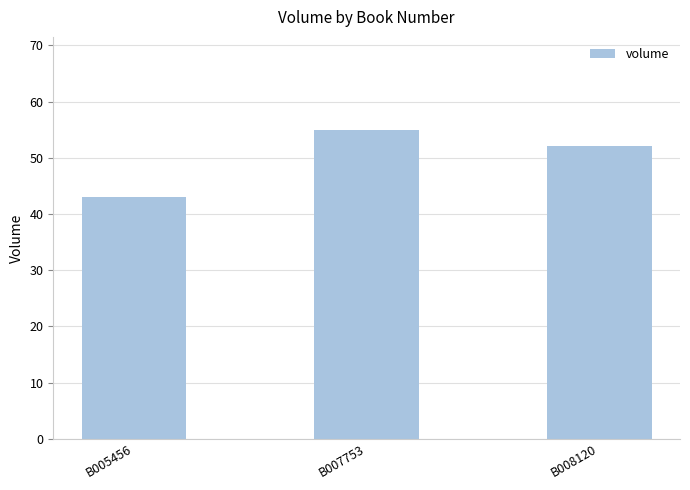

List the labels in order of value, smallest first.

B005456, B008120, B007753